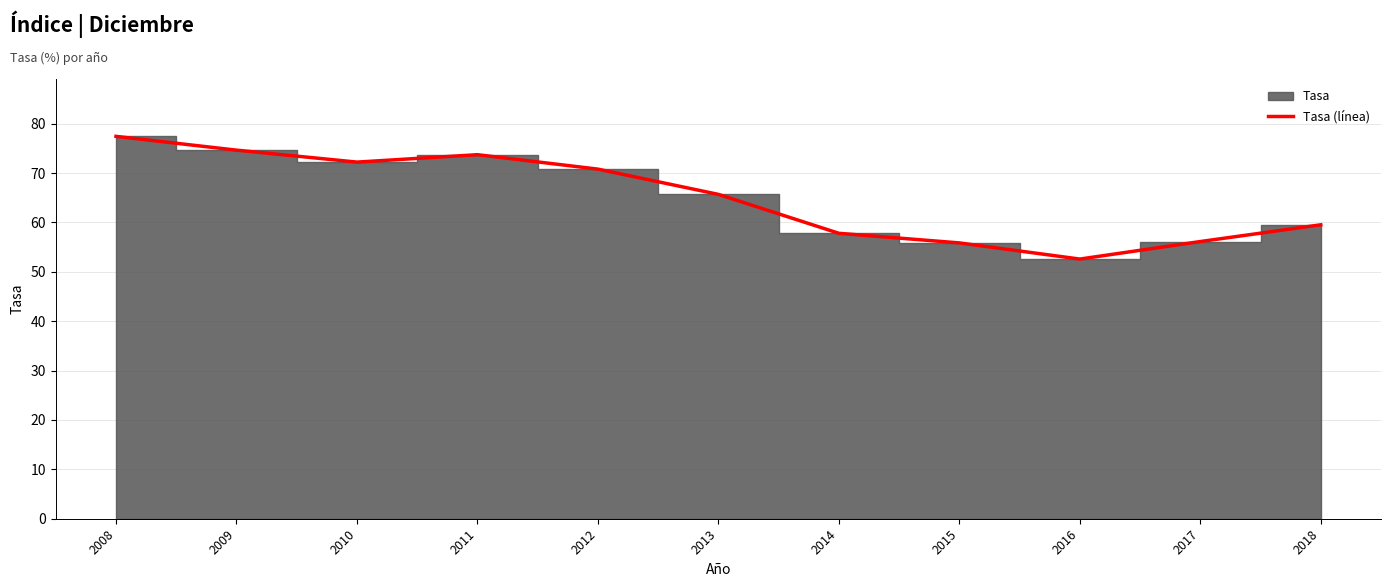

True or false: the data shows 55.8 at 2015.

True